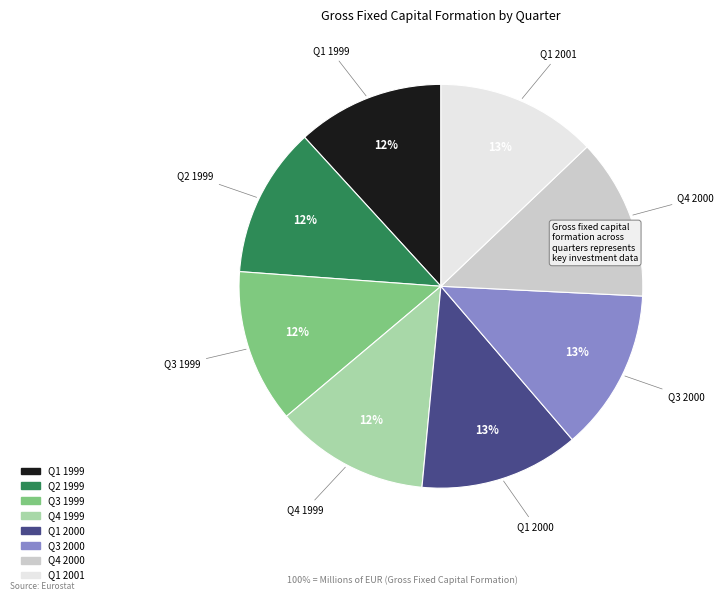

Count the number of slices in the pie.

8